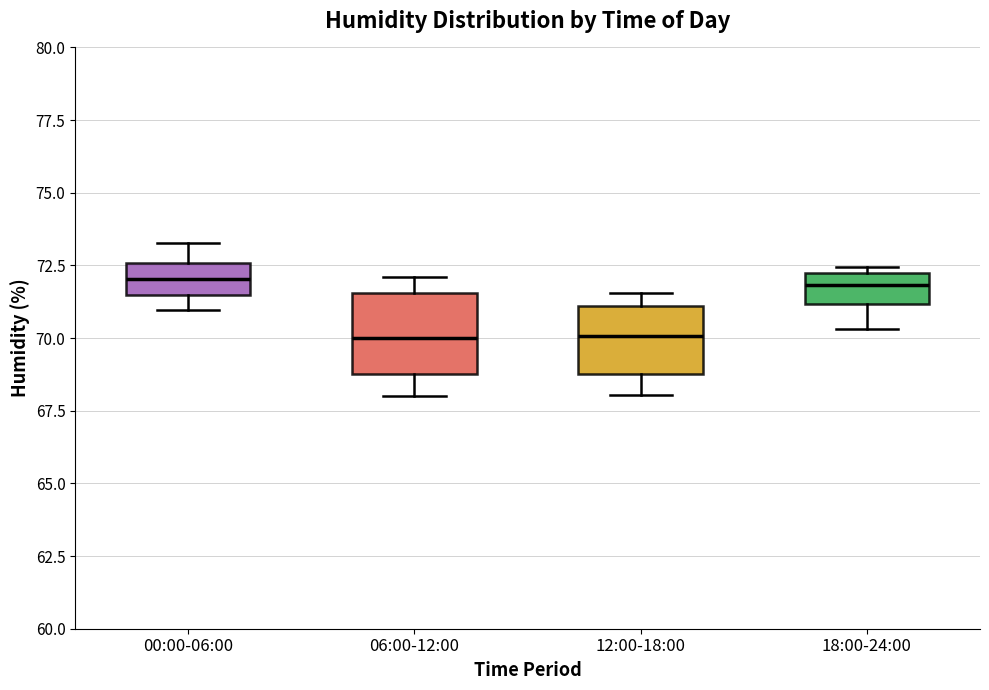

Reading left to right, transcribe this box plot: for each box, give where its median line is, the range the box spans, and where its two whiskers end, as read against the y-axis. The values are not printed on the chart, so give them approximately, as read against the axis.

00:00-06:00: median 72.0, box 71.5 to 72.5, whiskers 71.0 to 73.5
06:00-12:00: median 70.0, box 69.0 to 71.5, whiskers 68.0 to 72.0
12:00-18:00: median 70.0, box 69.0 to 71.0, whiskers 68.0 to 71.5
18:00-24:00: median 72.0 (inside the box), box 71.0 to 72.0, whiskers 70.5 to 72.5